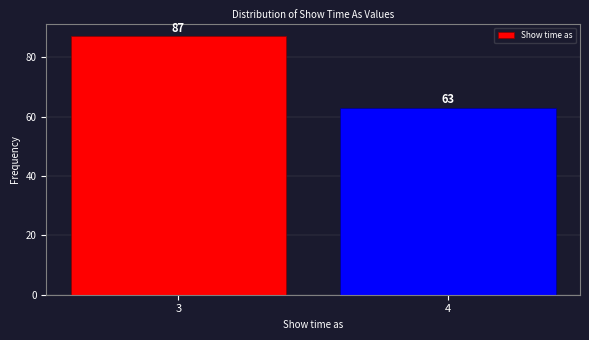

Reading left to right, what are all the values shown in this chart?

87	63